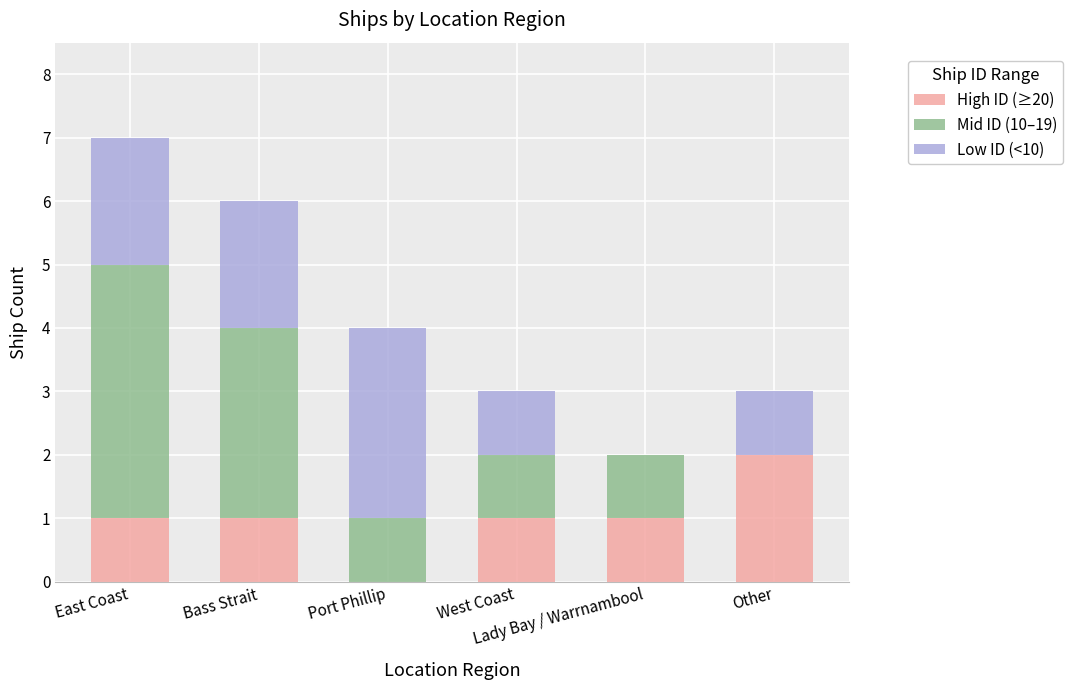

What are all the series names shown in the legend?

High ID (≥20), Mid ID (10–19), Low ID (<10)